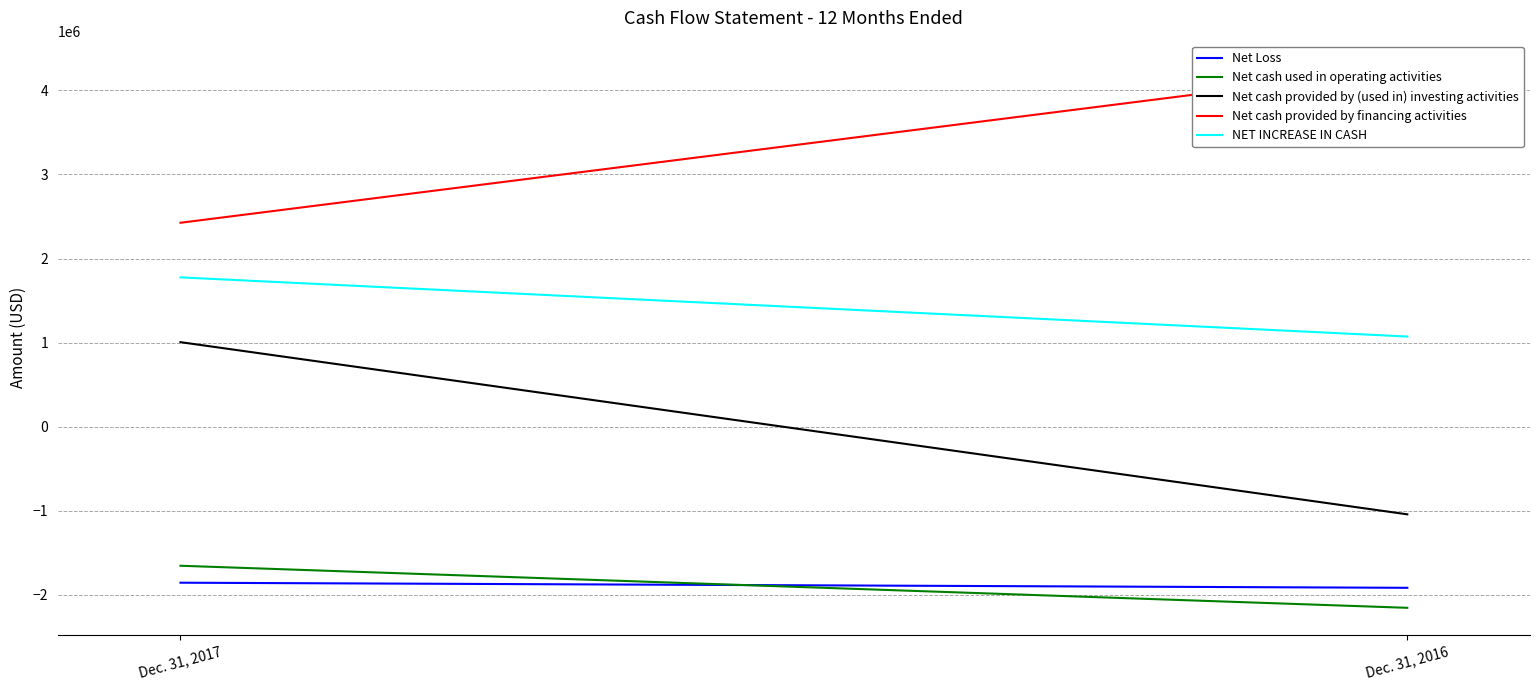

At how many categories does at least one series exceed 2946071?

1